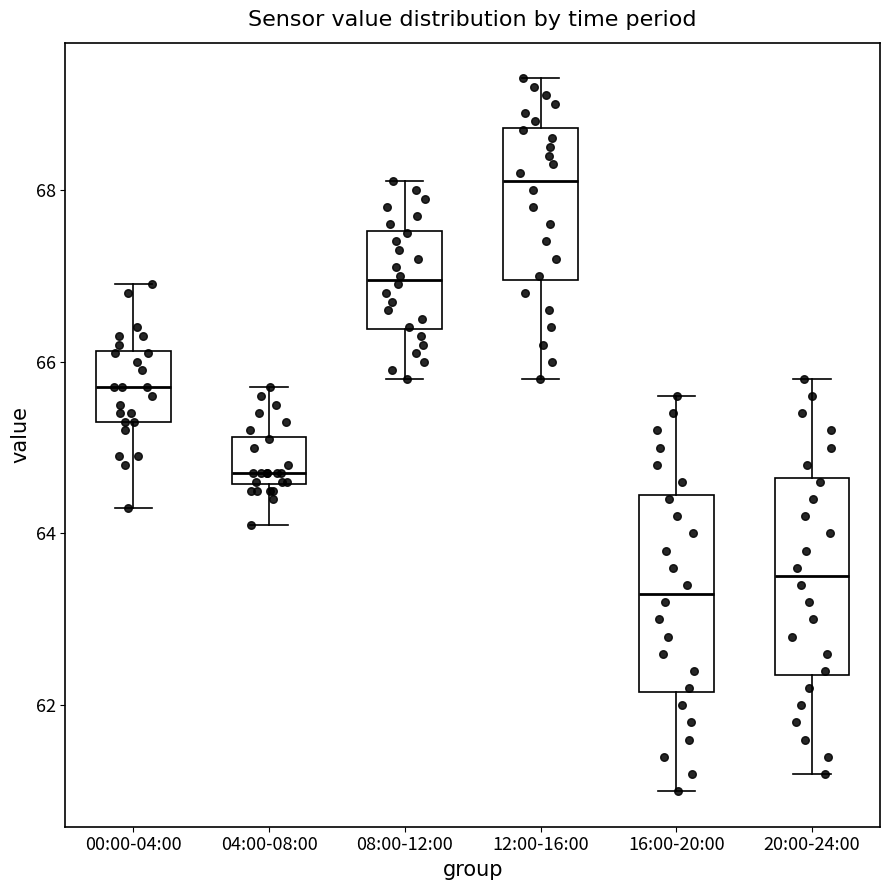

Where does the median line of the box for 12:00-16:00 sit on the y-axis? The values are not printed on the chart, so give them approximately, as read against the axis.

68.2